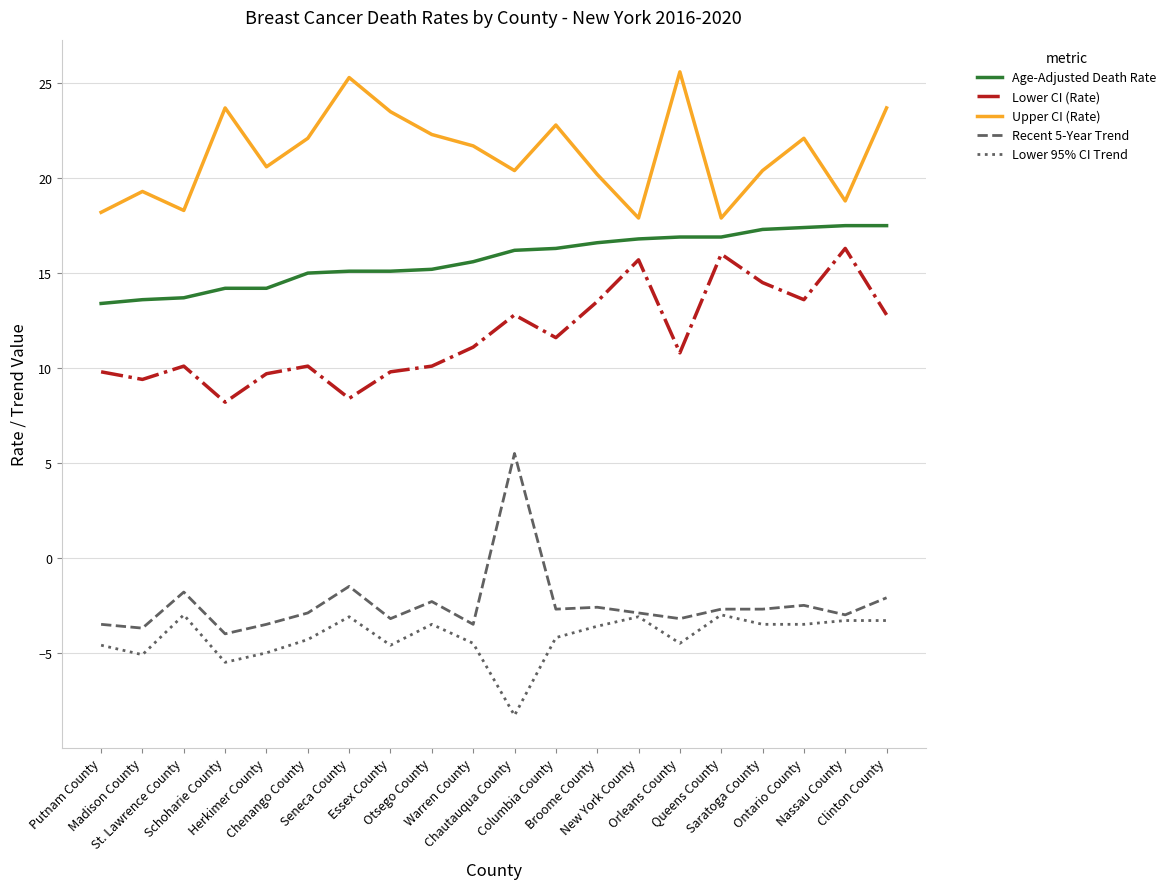

What are all the series names shown in the legend?

Age-Adjusted Death Rate, Lower CI (Rate), Upper CI (Rate), Recent 5-Year Trend, Lower 95% CI Trend